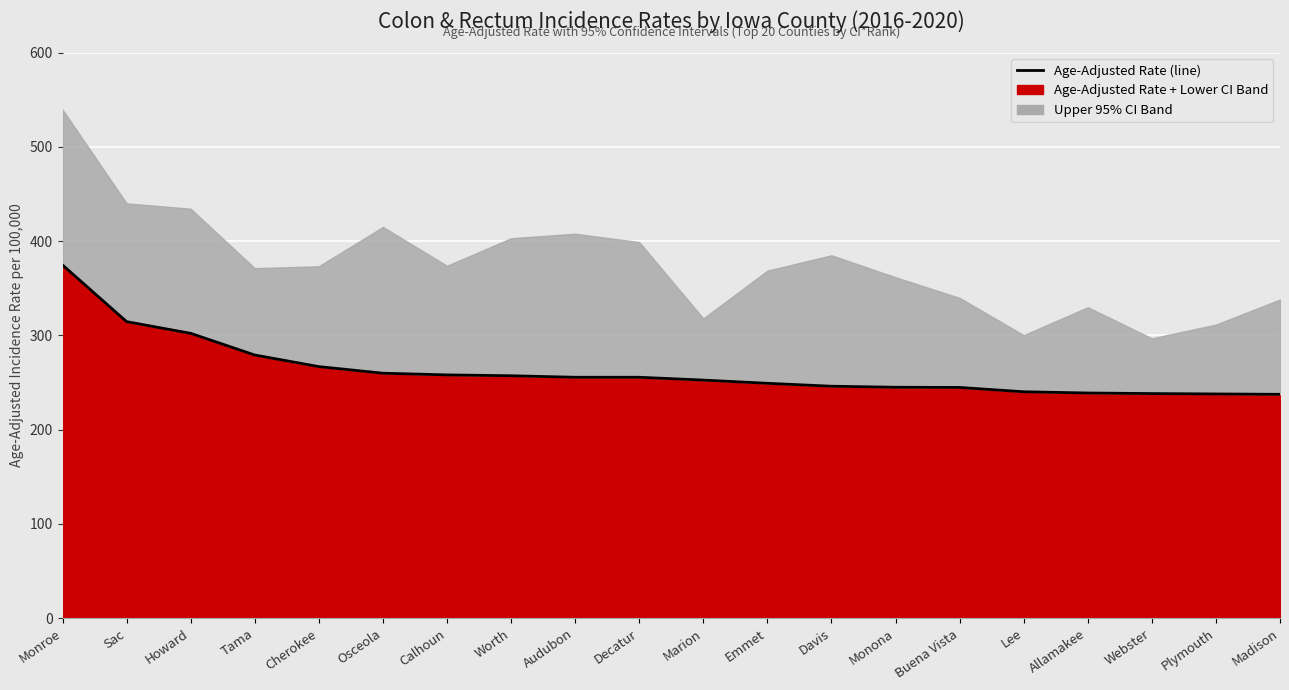

List the labels in order of value, smallest first.

Madison, Plymouth, Webster, Allamakee, Lee, Buena Vista, Monona, Davis, Emmet, Marion, Audubon, Decatur, Worth, Calhoun, Osceola, Cherokee, Tama, Howard, Sac, Monroe